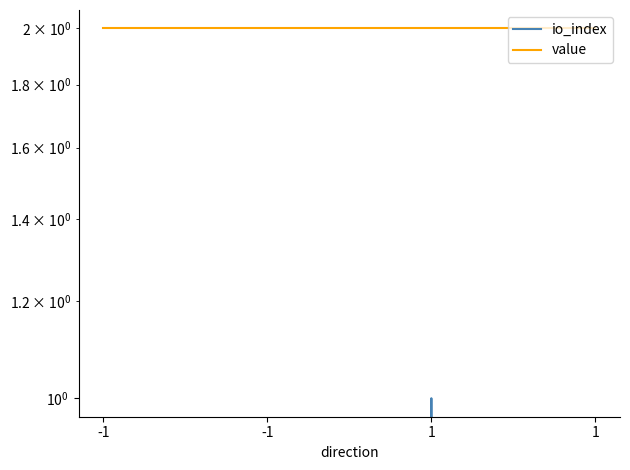

How many io_index values are between 0 and 1?

4